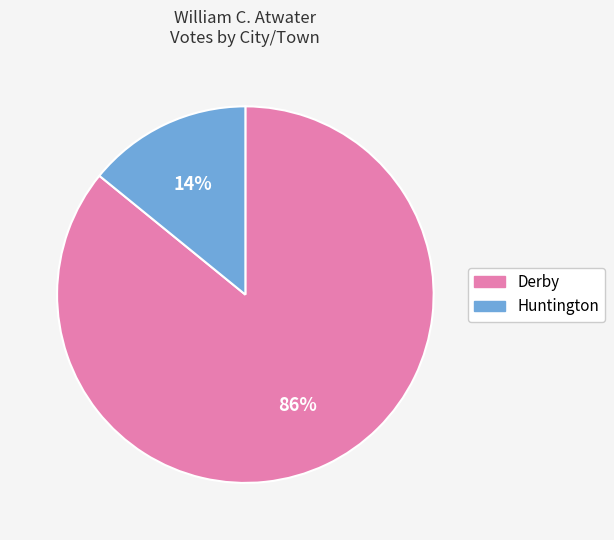

Is the sum of Huntington and Derby greater than half?

Yes